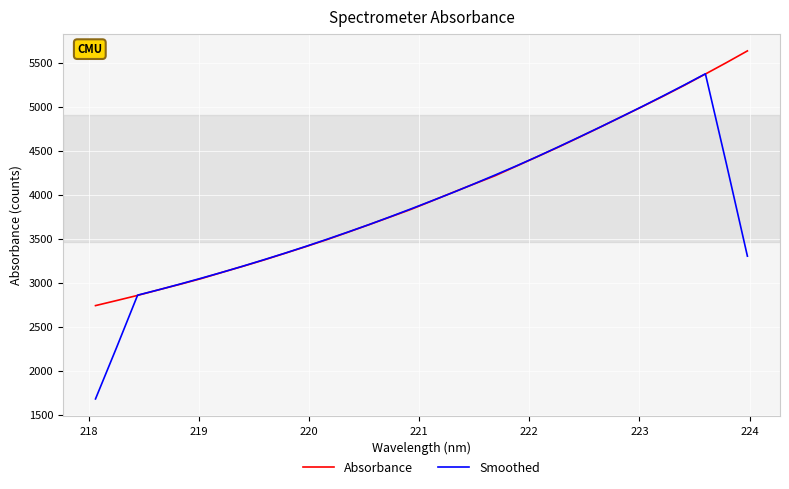

Reading right to left, what are all the values shown in this chart?

Absorbance: 5636.2	5502.8	5373.2	5245.2	5122.3	5003.0	4886.5	4769.4	4654.6	4541.6	4433.1	4325.2	4217.4	4123.4	4028.4	3931.4	3835.0	3747.4	3660.3	3574.8	3490.7	3411.2	3334.4	3258.6	3186.7	3116.9	3045.5	2981.4	2919.3	2856.1	2797.4	2740.1
Smoothed: 3302.4	4351.5	5375.9	5249.3	5126.0	5005.3	4887.2	4771.0	4657.1	4544.8	4434.4	4328.2	4225.5	4125.2	4027.1	3933.1	3840.5	3749.8	3661.6	3576.9	3494.3	3414.0	3336.3	3261.6	3188.4	3117.8	3050.0	2983.8	2919.9	2858.8	2262.6	1678.7